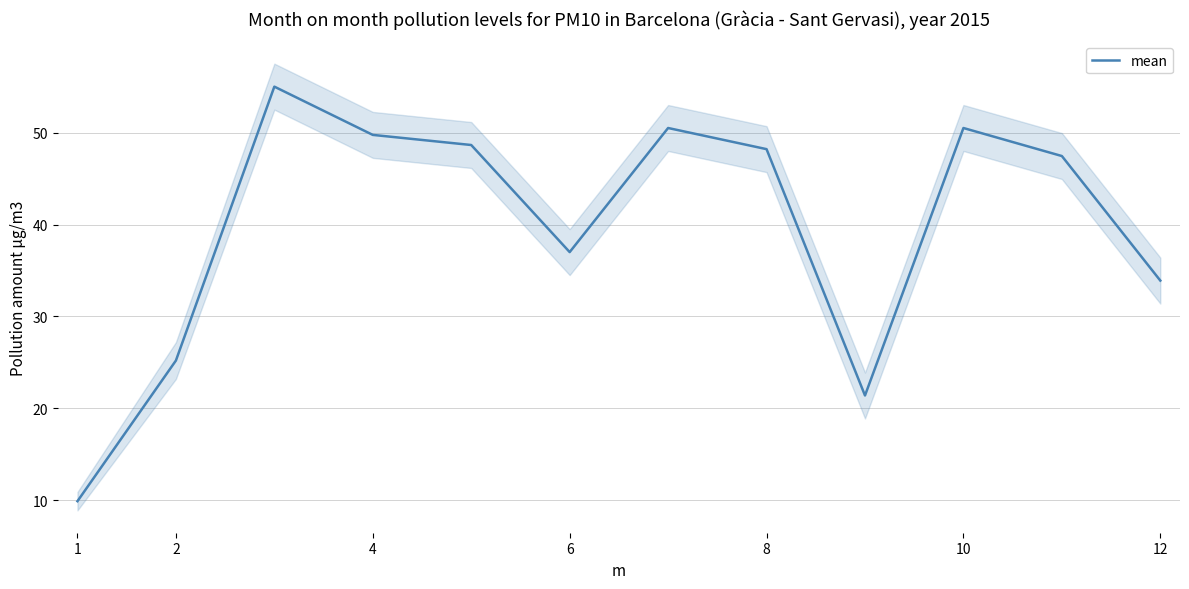

What is the sum of the values at 8 and 9?

71.9